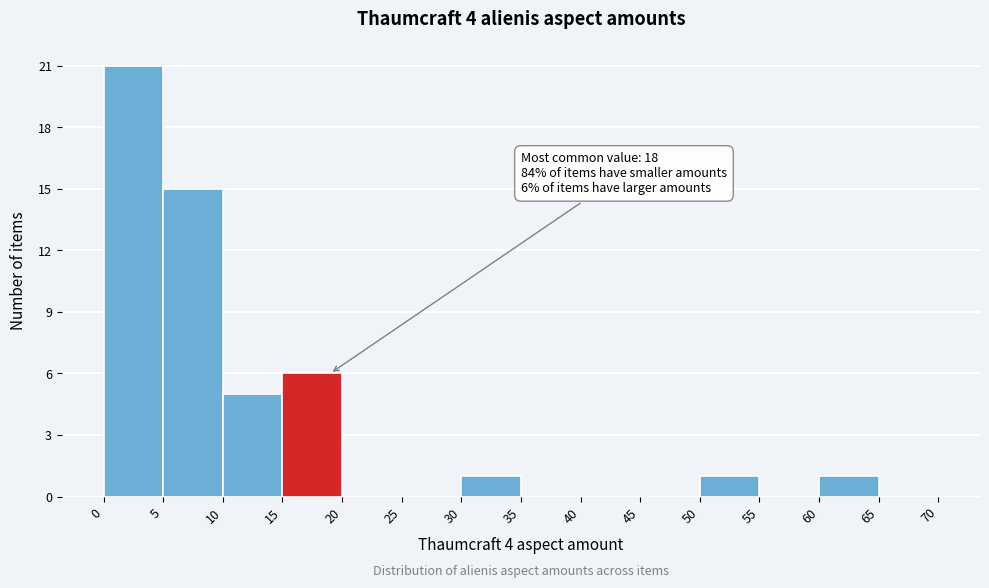

Which range on the x-axis has the tallest bar?

0 to 5